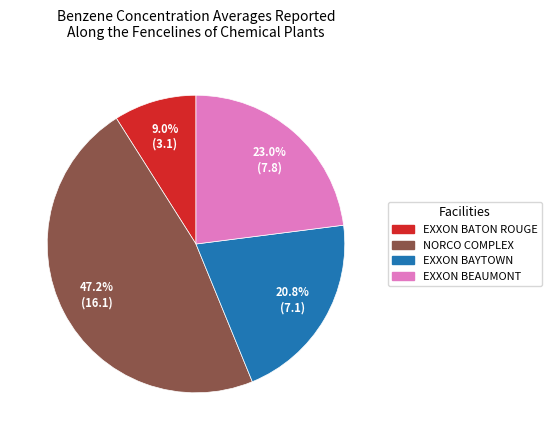

Is there any slice that represents more than half of the pie?

No